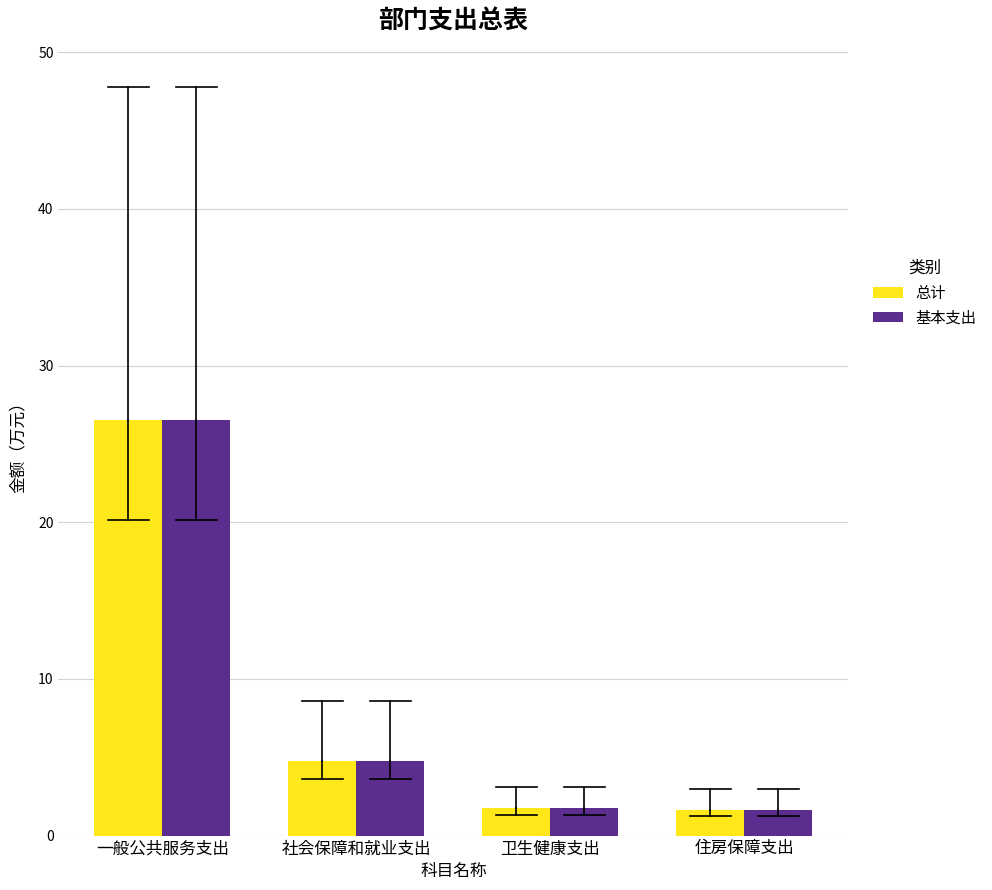

Reading right to left, what are all the values shown in this chart?

总计: 住房保障支出=1.7	卫生健康支出=1.7	社会保障和就业支出=4.8	一般公共服务支出=26.5
基本支出: 住房保障支出=1.7	卫生健康支出=1.7	社会保障和就业支出=4.8	一般公共服务支出=26.5